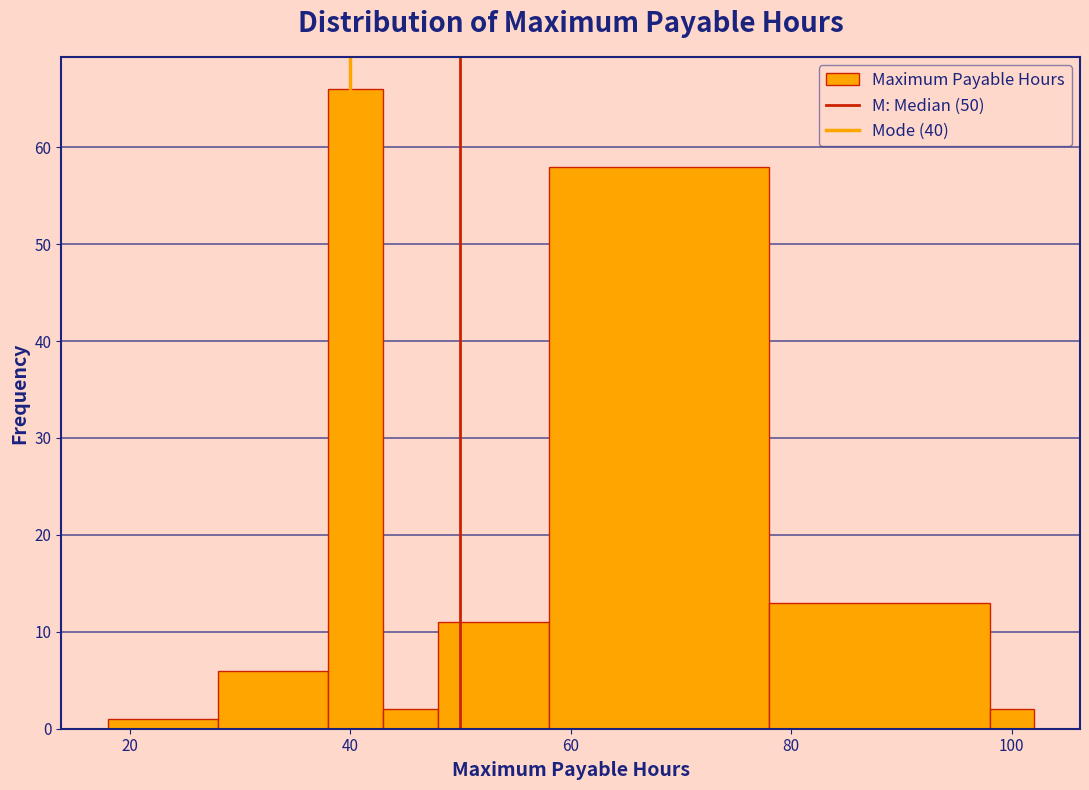

Around what value on the x-axis is the tallest bar? Give the approximate position of its centre, as read against the axis.

40